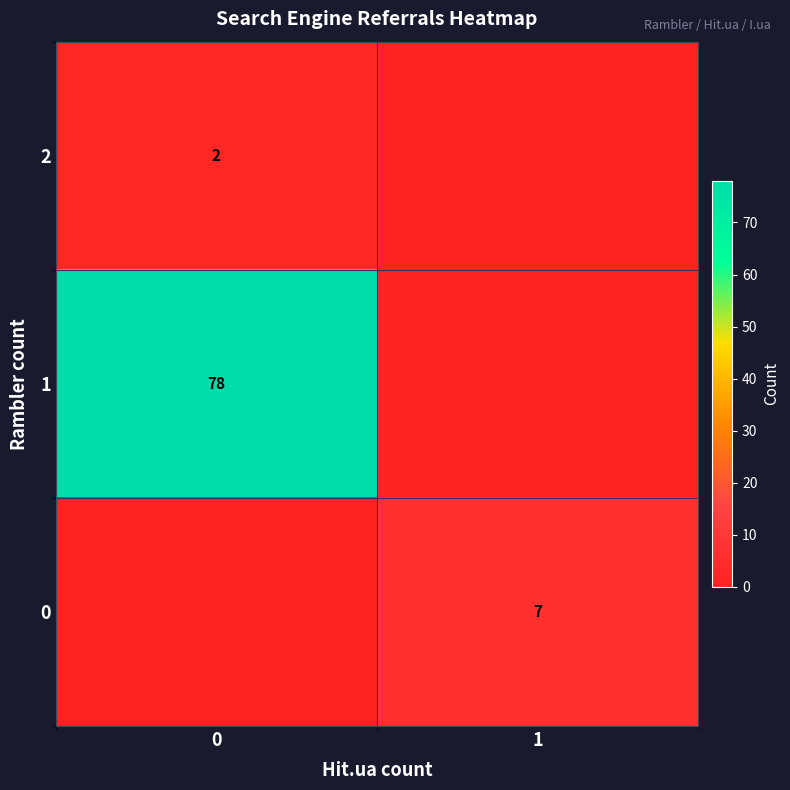

The value of 0 at 1 is 7. True or false?

True